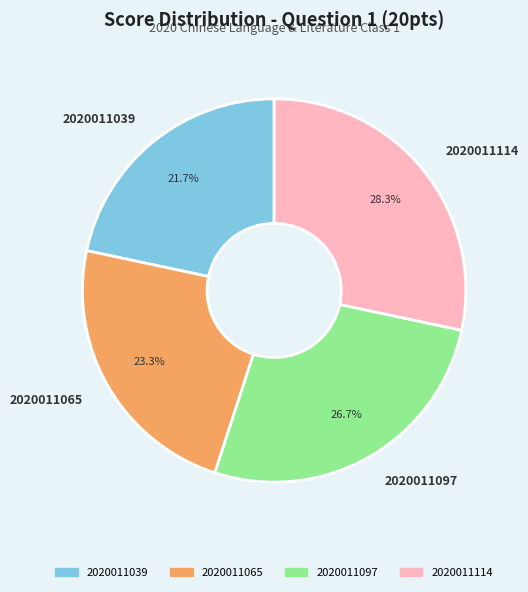

To the nearest percent, what is the combined percentage of 2020011114 and 2020011097?

55%